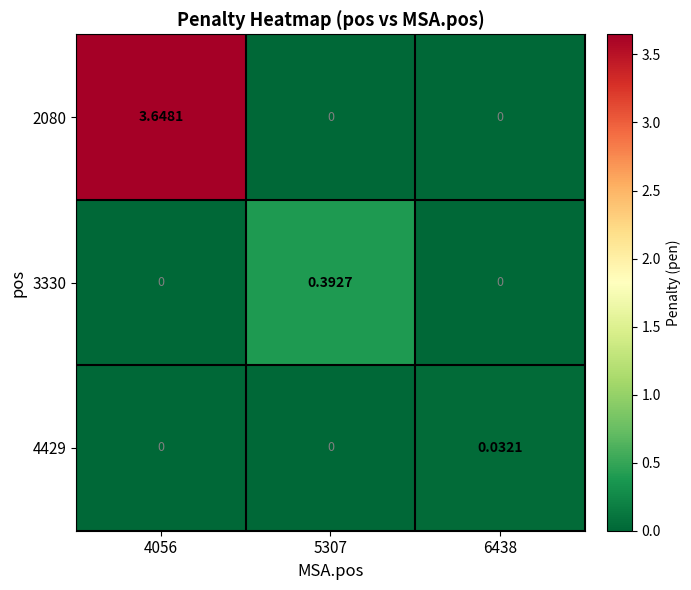

How many data points does each series have?

3